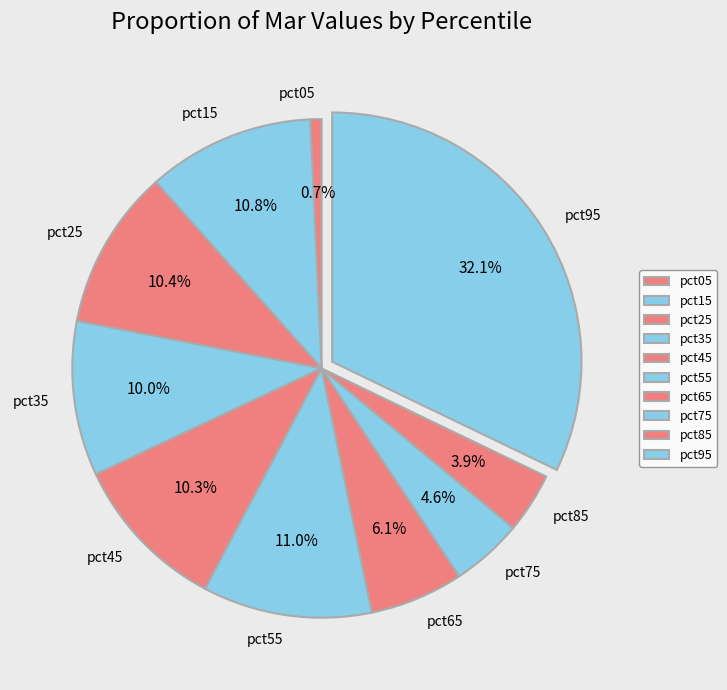

True or false: pct95 accounts for 47% of the total.

False